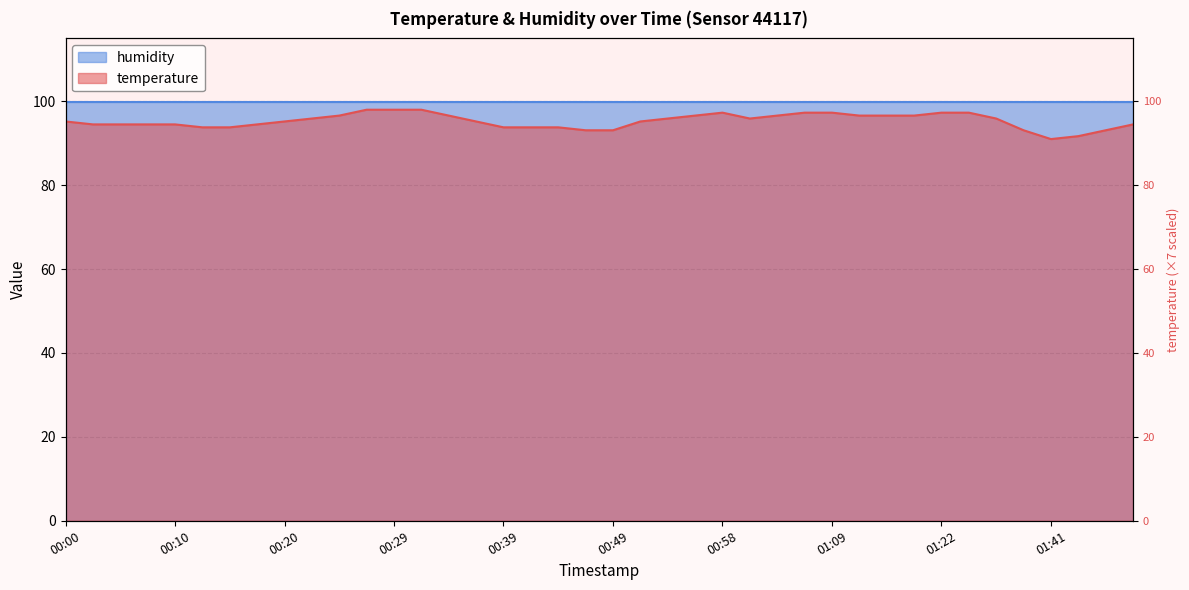

Is it true that the value at 00:32 is 98.0?

True